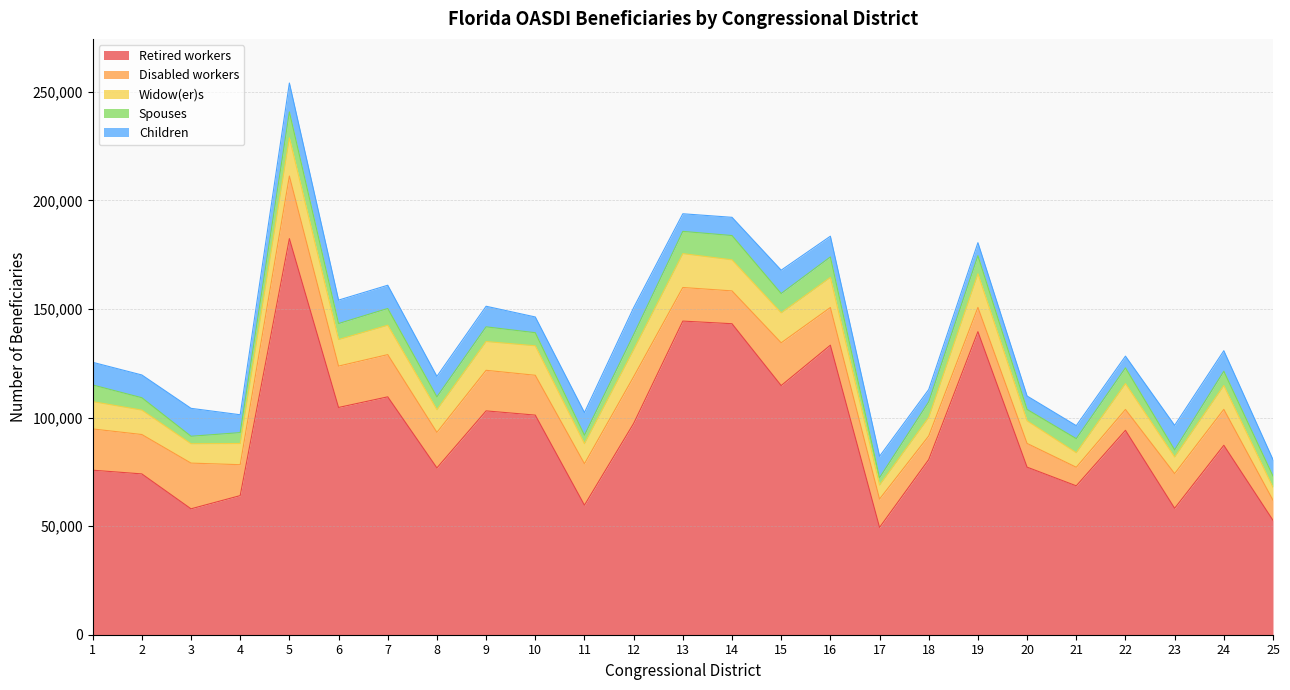

At which label is Spouses closest to 7599?

1